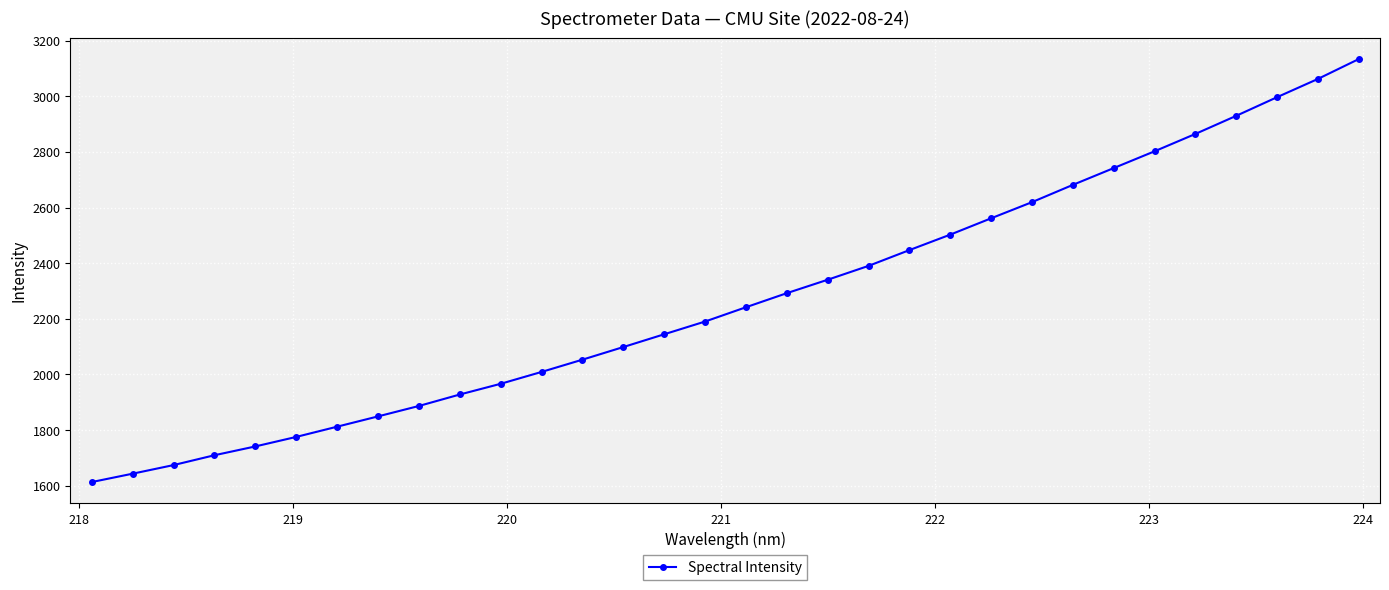

What is the average value?

2271.8